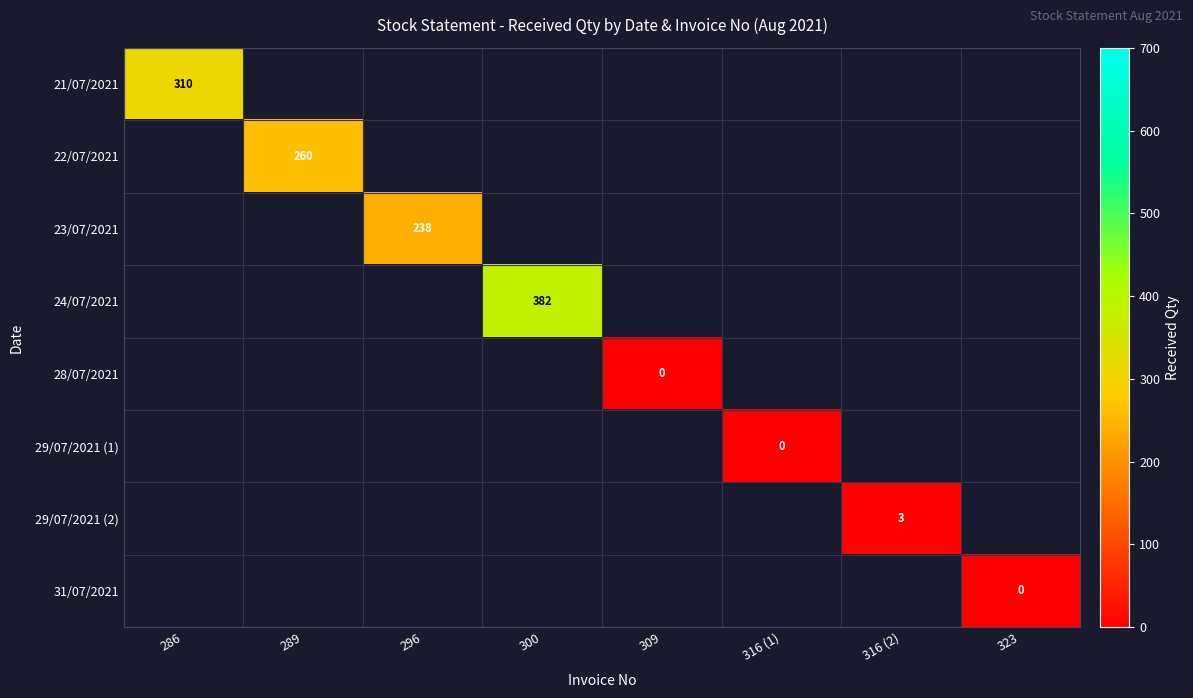

How many categories are shown in the chart?

8